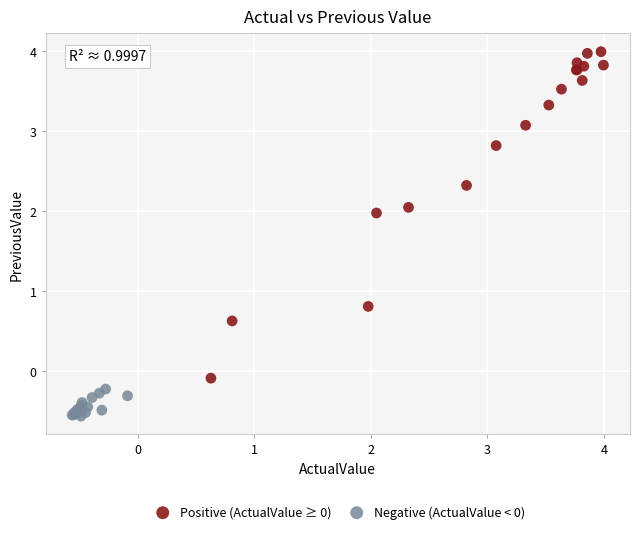

Which series reaches the minimum Y coordinate?

Negative (ActualValue < 0)